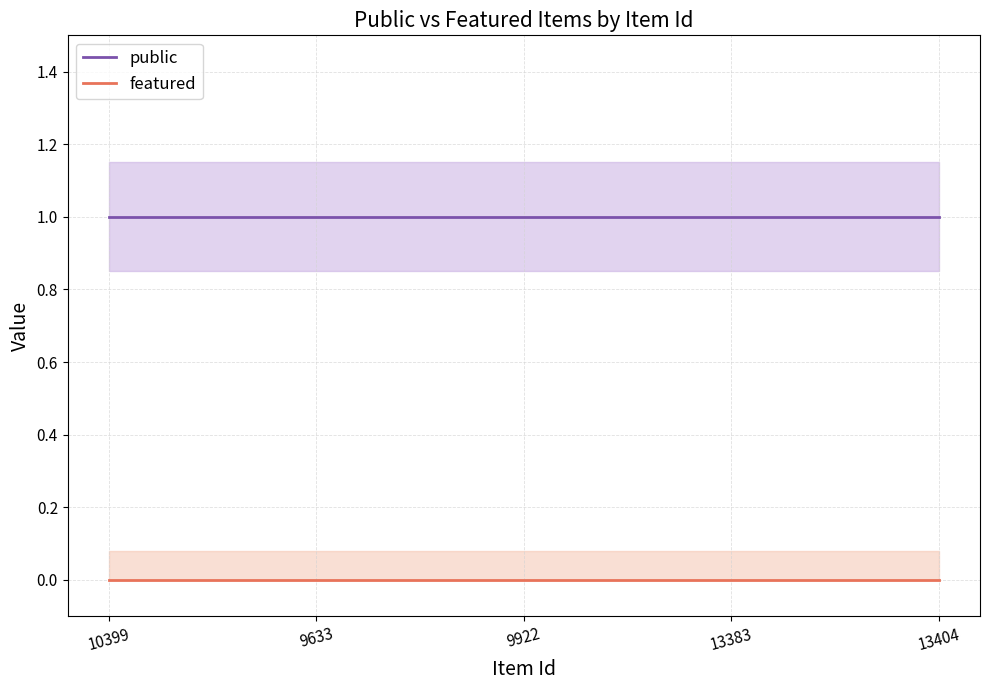

Which series has the largest total across all categories?

public